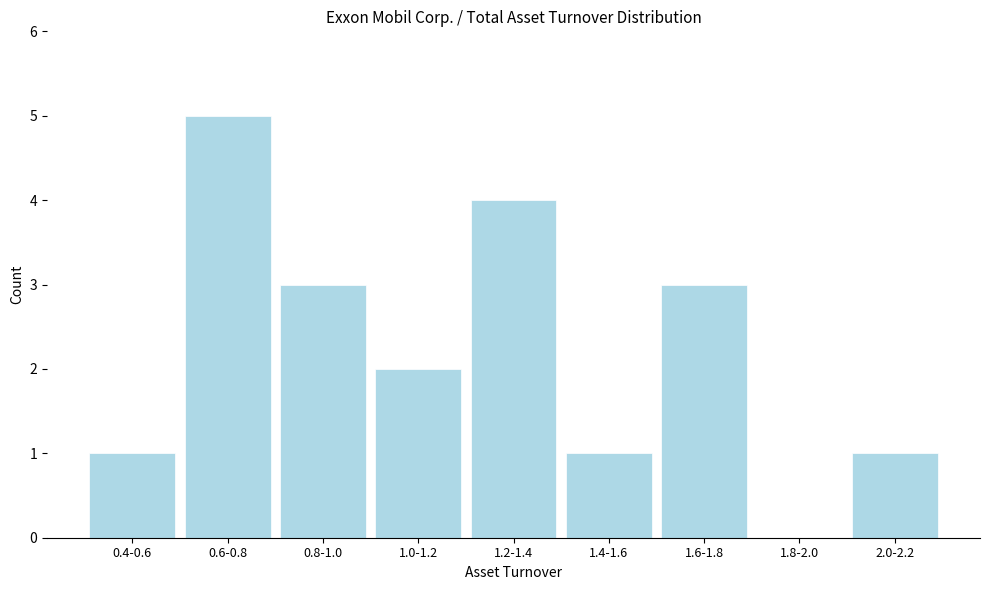

Reading right to left, transcribe all the data shown in this chart.

2.0-2.2=1	1.8-2.0=0	1.6-1.8=3	1.4-1.6=1	1.2-1.4=4	1.0-1.2=2	0.8-1.0=3	0.6-0.8=5	0.4-0.6=1